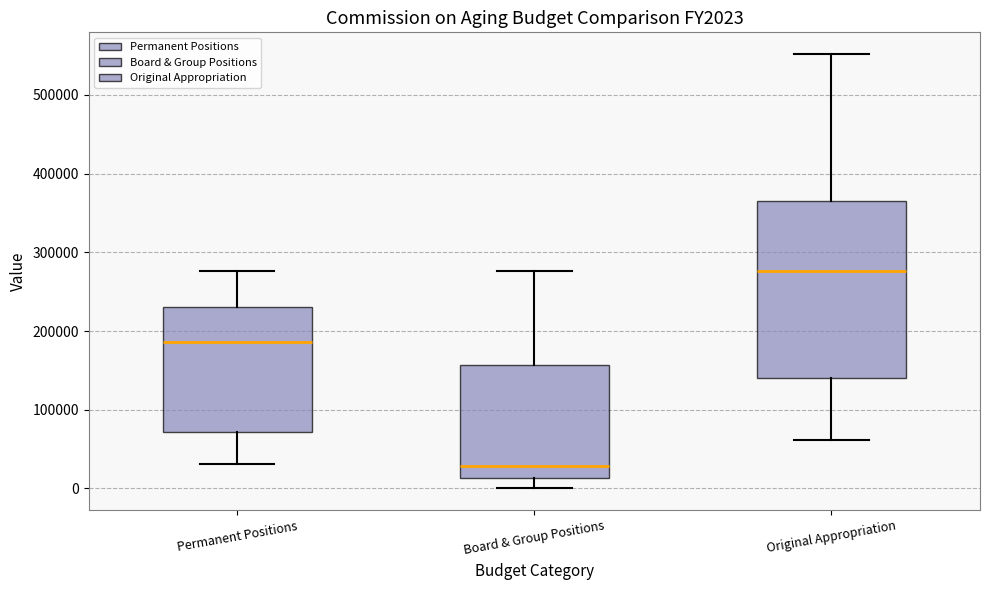

Which box's median line is the lowest?

Board & Group Positions